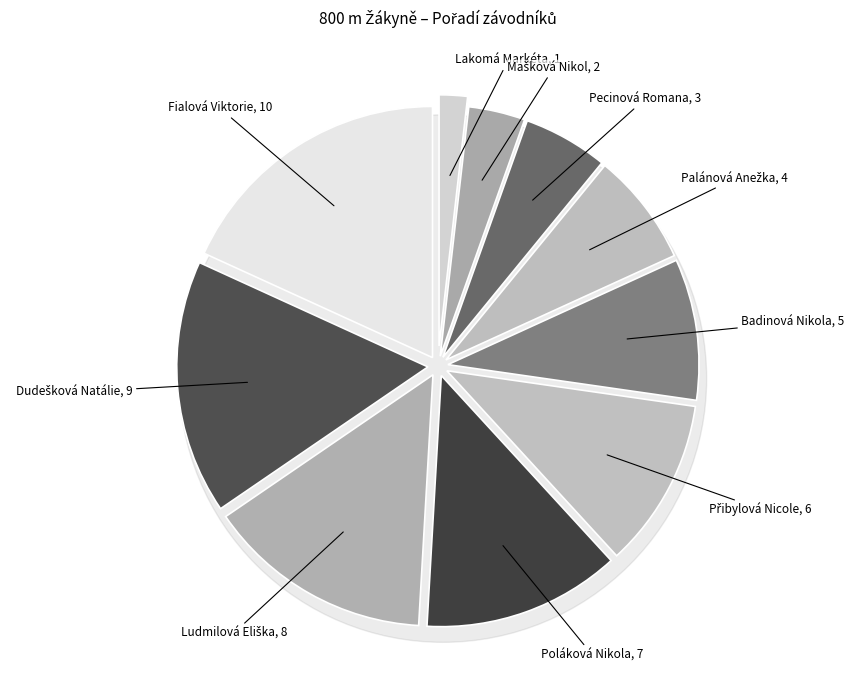

What is the change in value from Pecinová Romana to Fialová Viktorie?

+7